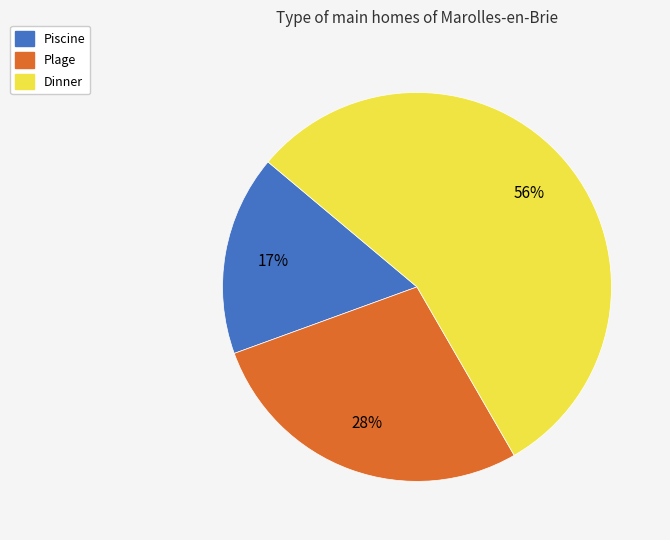

How many segments does this pie chart have?

3